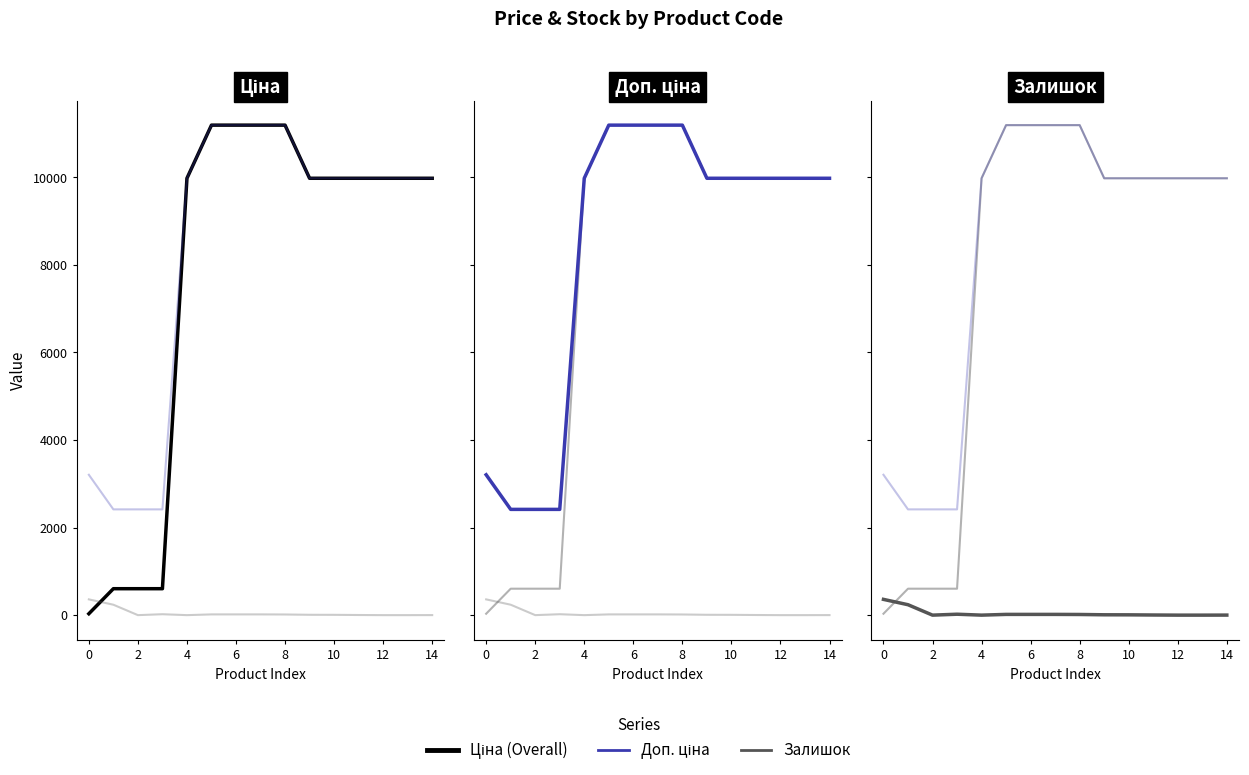

Between 10 and 12, which series saw the biggest shift?

Ціна